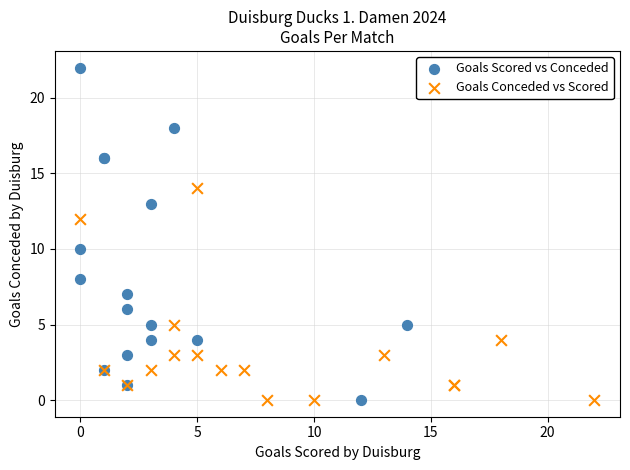

Which series has the largest Y range (max minus min)?

Goals Scored vs Conceded